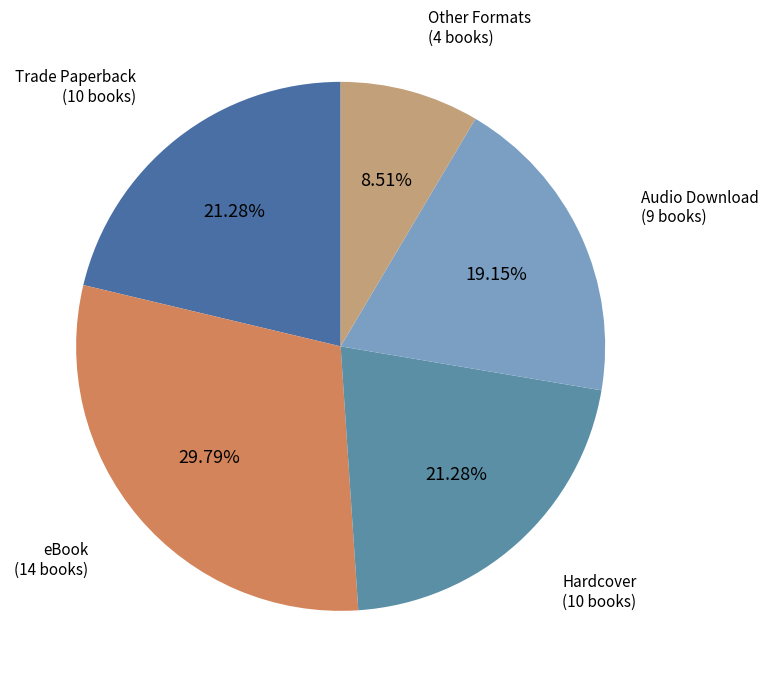

Which category has the biggest portion of the pie?

eBook